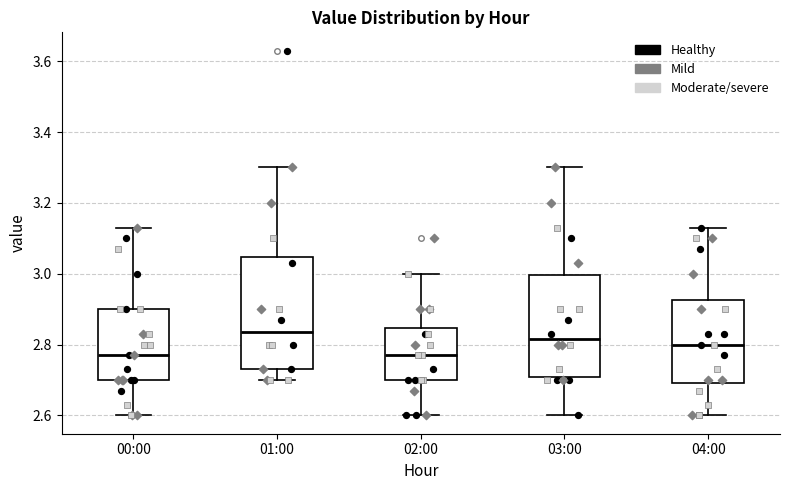

Reading left to right, transcribe this box plot: for each box, give where its median line is, the range the box spans, and where its two whiskers end, as read against the y-axis. The values are not printed on the chart, so give them approximately, as read against the axis.

00:00: median 2.78, box 2.70 to 2.90, whiskers 2.60 to 3.14
01:00: median 2.84, box 2.74 to 3.04, whiskers 2.70 to 3.30
02:00: median 2.78, box 2.70 to 2.84, whiskers 2.60 to 3.00
03:00: median 2.82, box 2.70 to 3.00, whiskers 2.60 to 3.30
04:00: median 2.80, box 2.70 to 2.92, whiskers 2.60 to 3.14